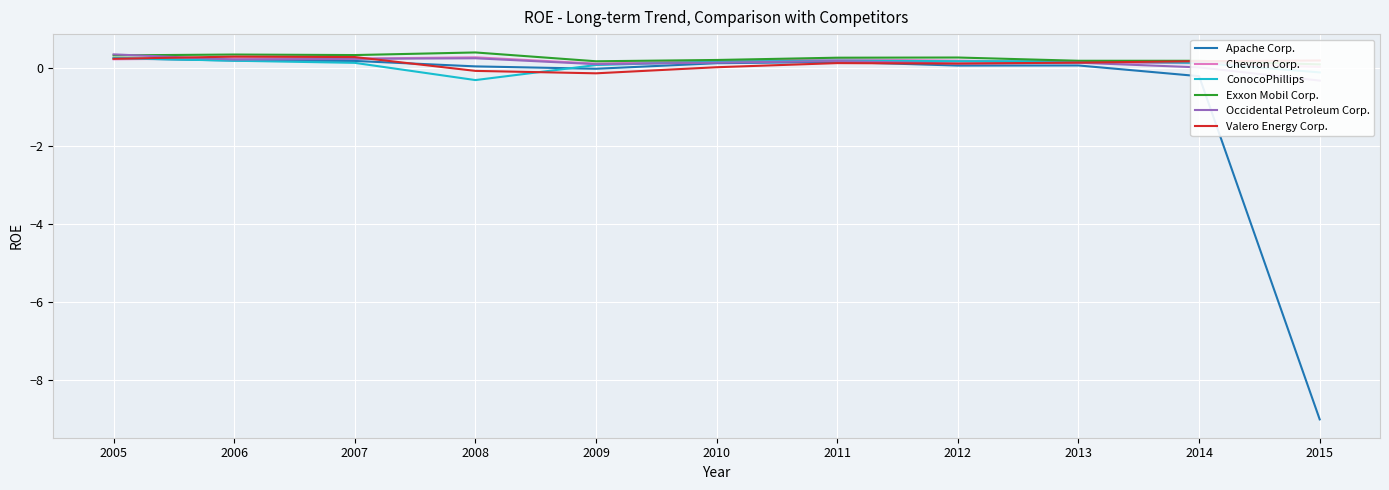

At which label is Apache Corp. closest to -4?

2014